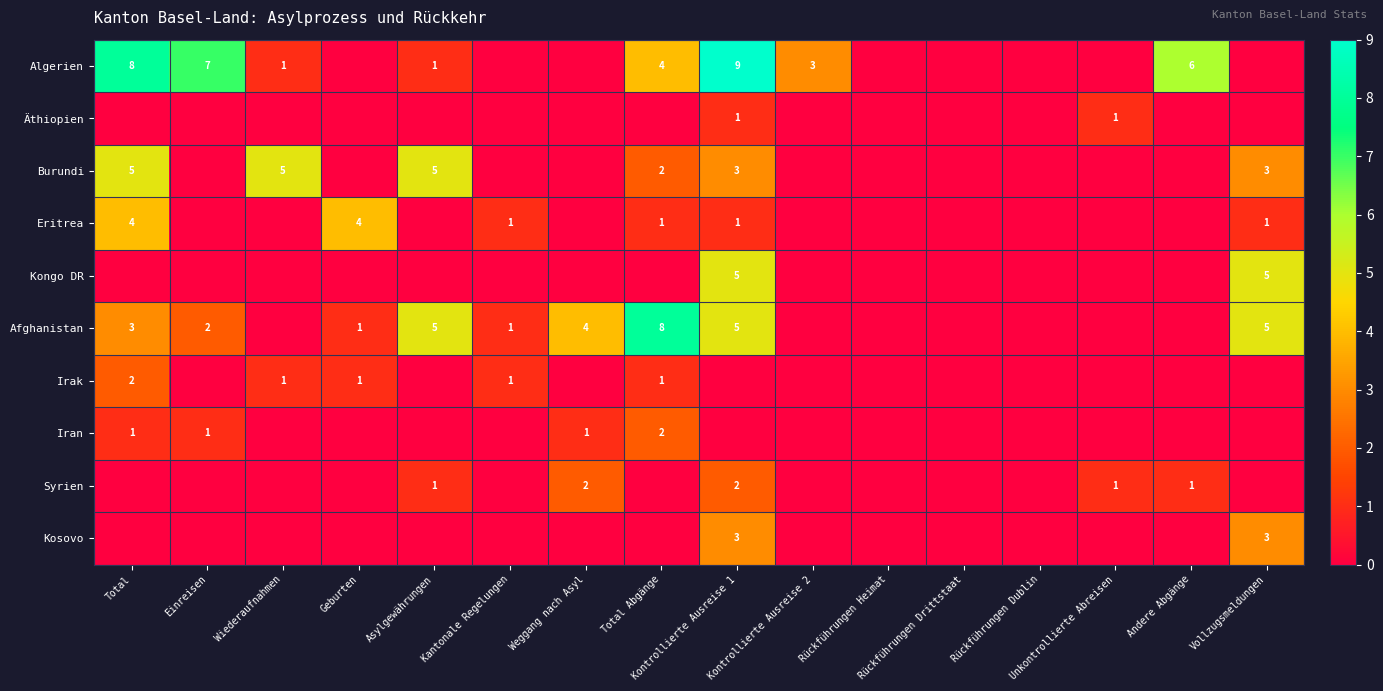

At which label does Kosovo reach its peak?

Kontrollierte Ausreise 1